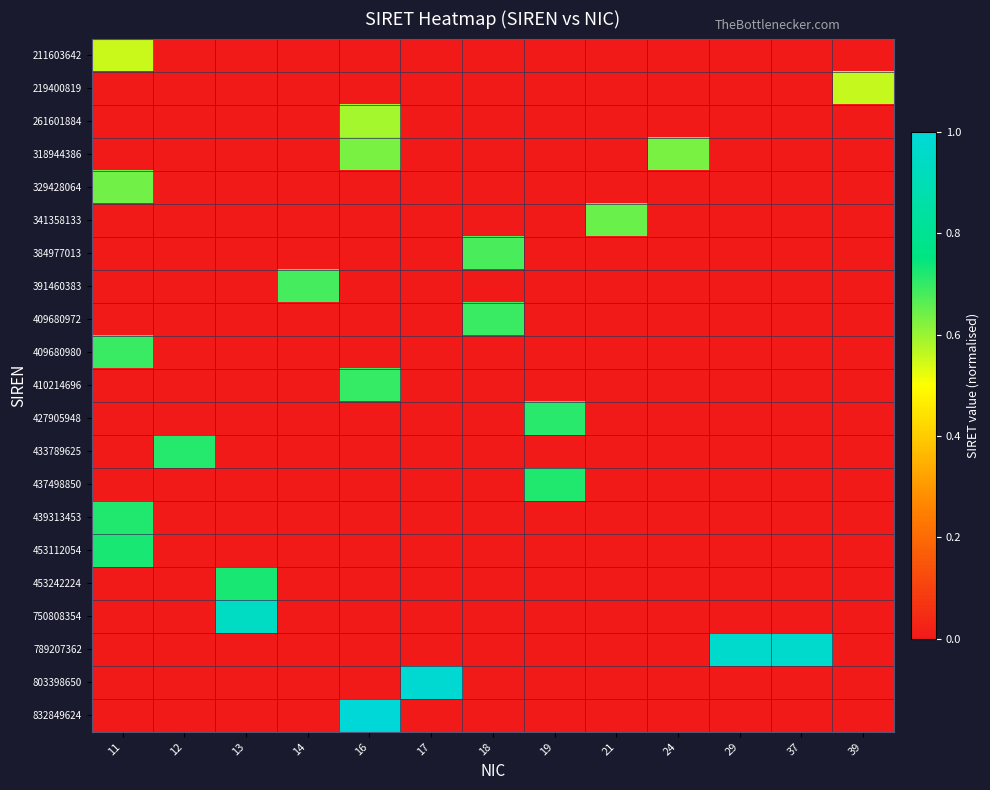

At which category is the sum across all series the highest?

11